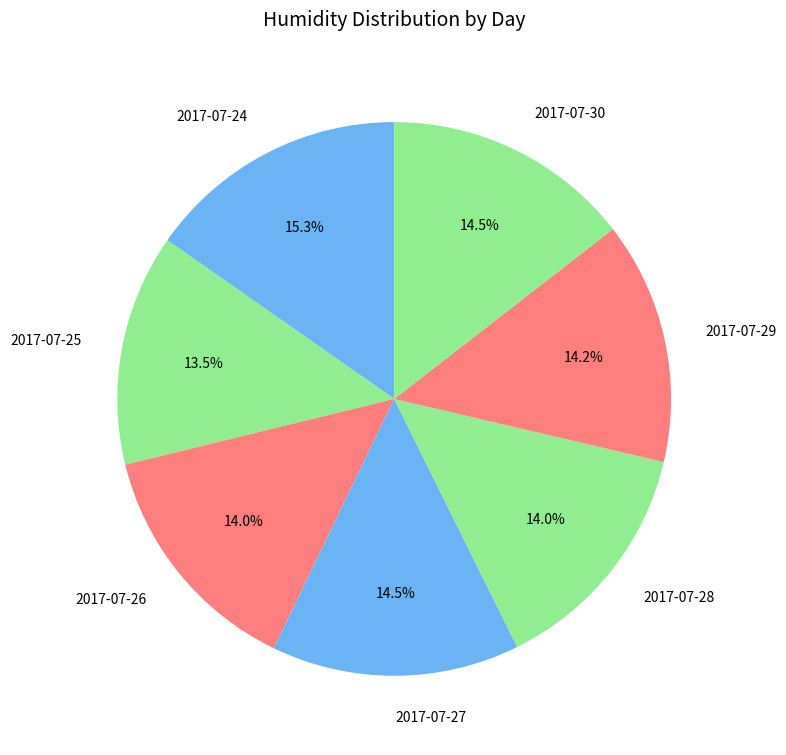

How many segments does this pie chart have?

7